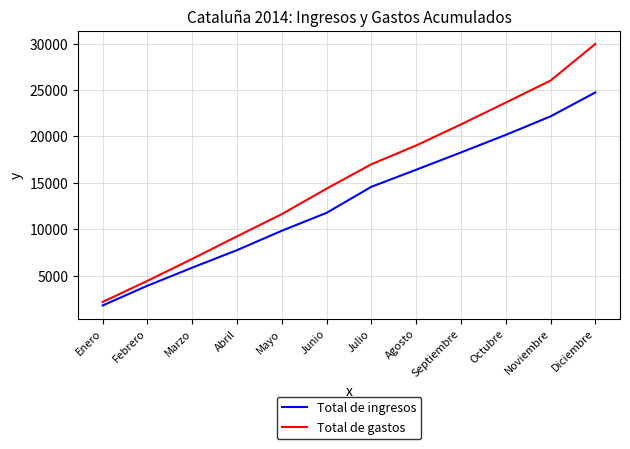

List the series in order of their peak value, lowest first.

Total de ingresos, Total de gastos